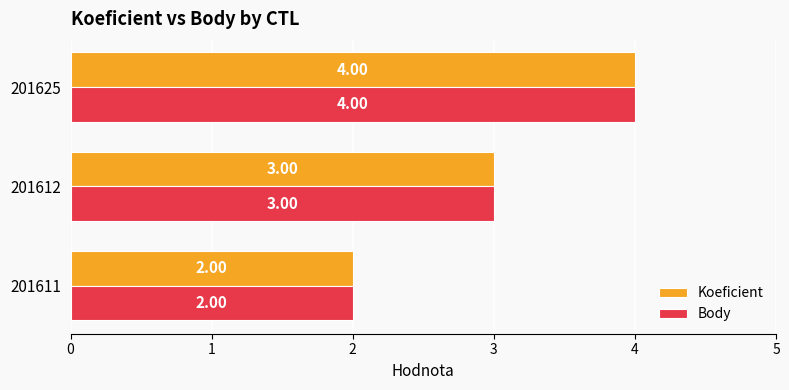

What is the sum of all Koeficient values?

9